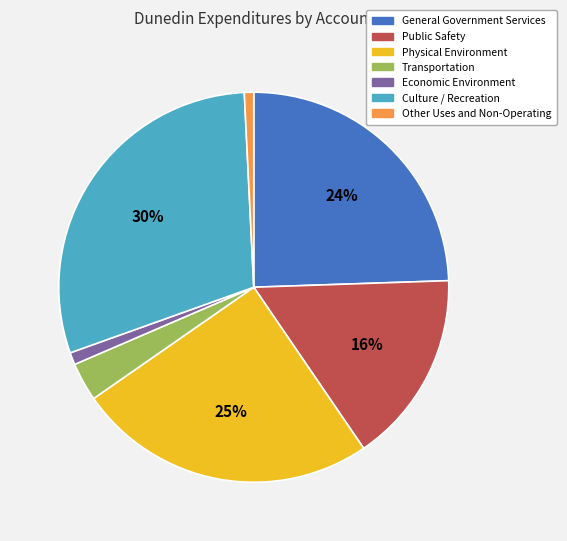

Is it true that Economic Environment is 1% of the pie?

True